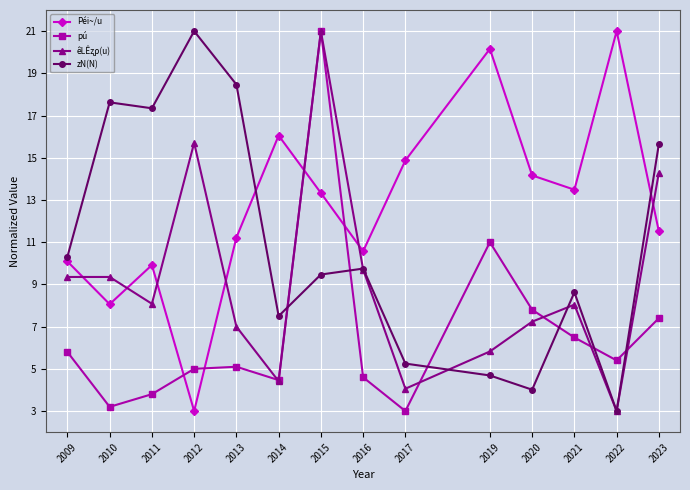

Where is zN(N) nearest to the value 12?

2009